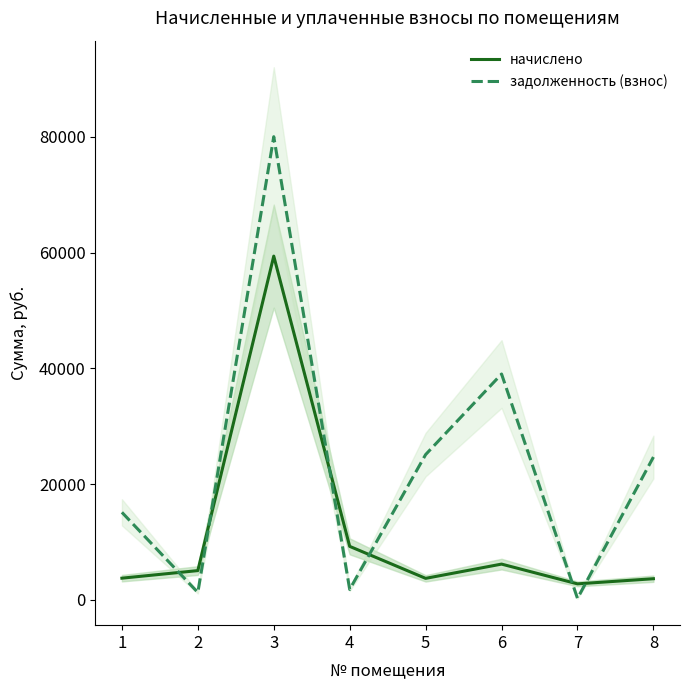

Which series ends up on top after the final intersection of начислено and задолженность (взнос)?

задолженность (взнос)